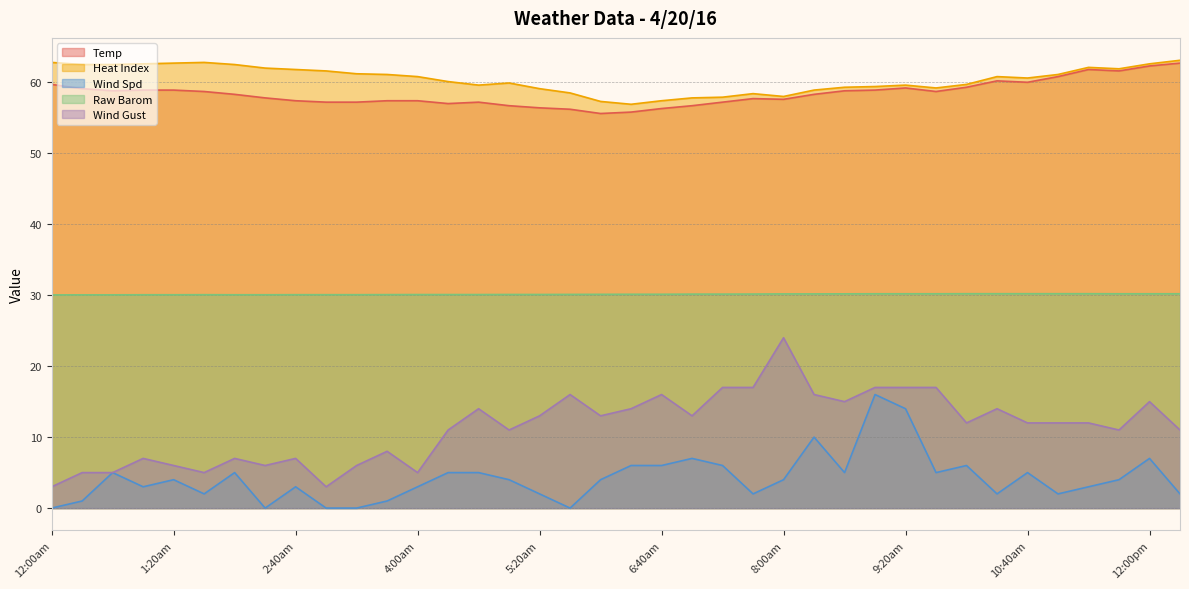

Where is Wind Spd nearest to the value 8?

7:00am